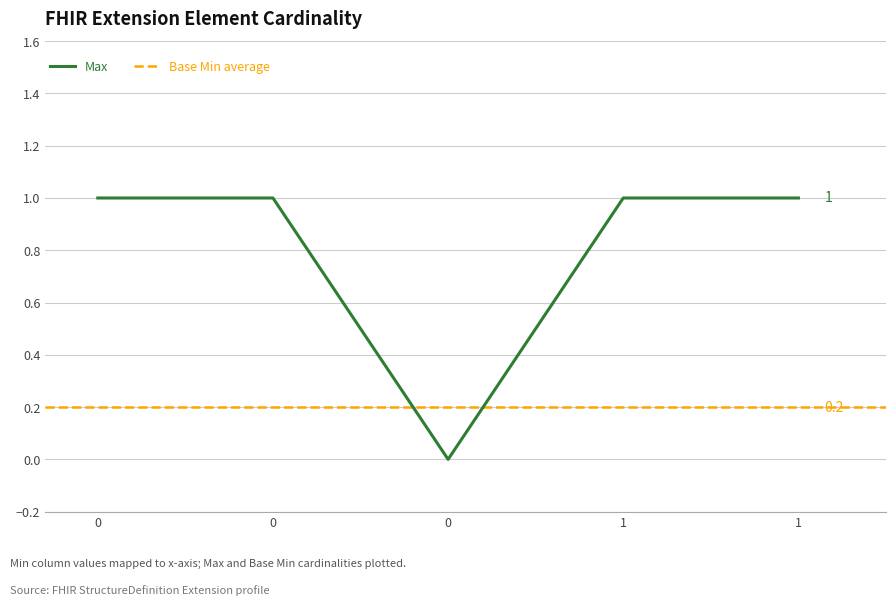

What is the difference between the maximum and minimum values?

1